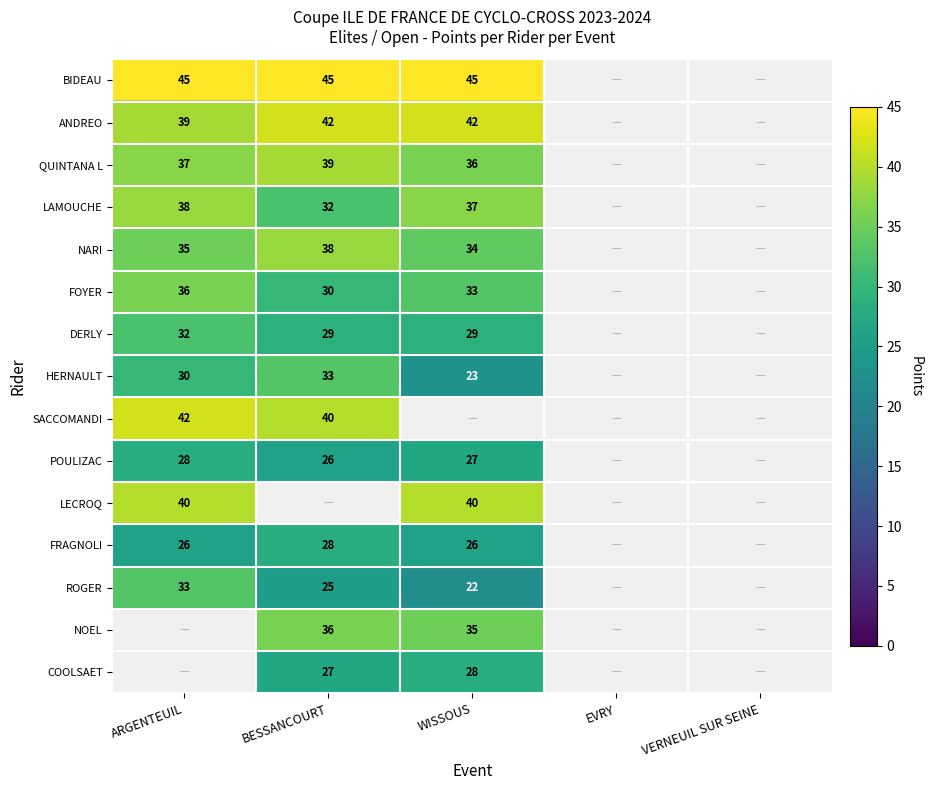

How many series are shown in this chart?

15